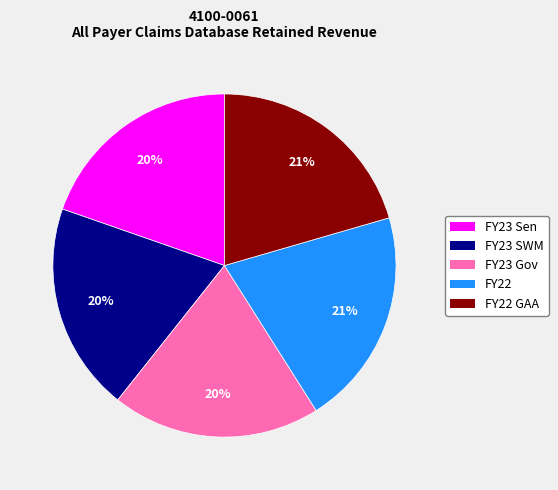

Is there a majority slice in this chart?

No